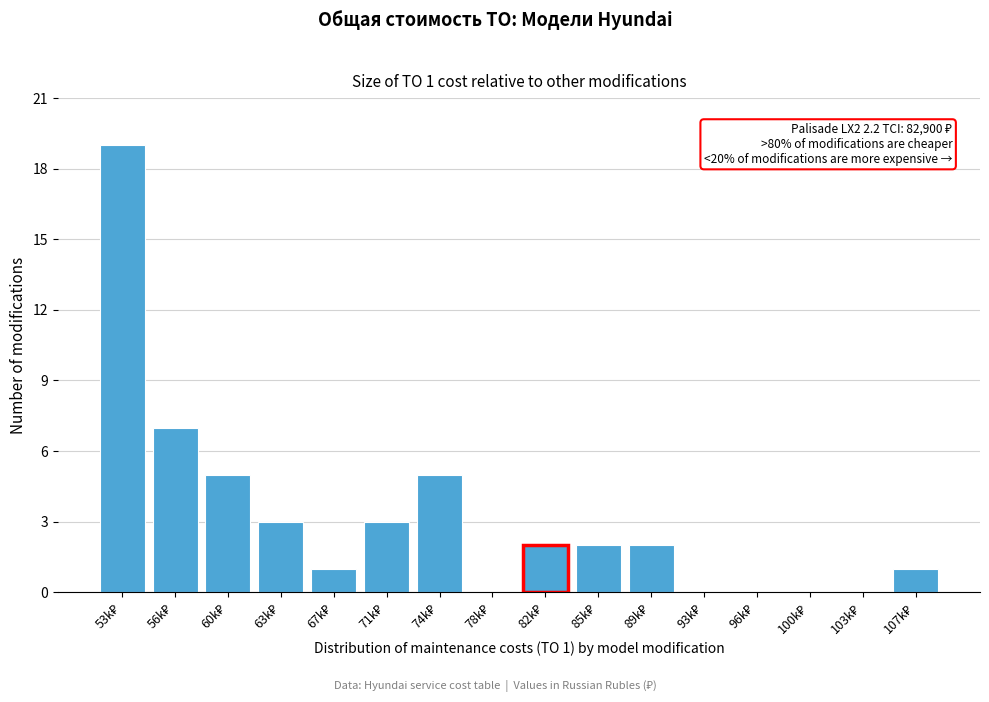

What is the maximum value shown in the chart?

19